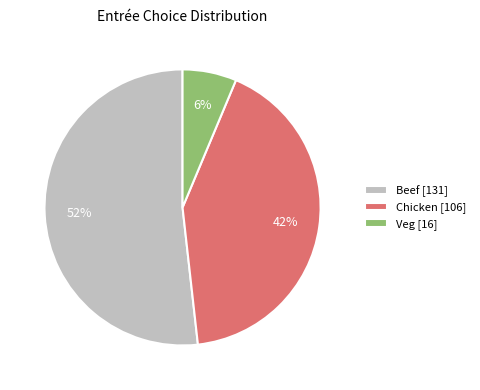

Rank the categories by value from highest to lowest.

Beef, Chicken, Veg